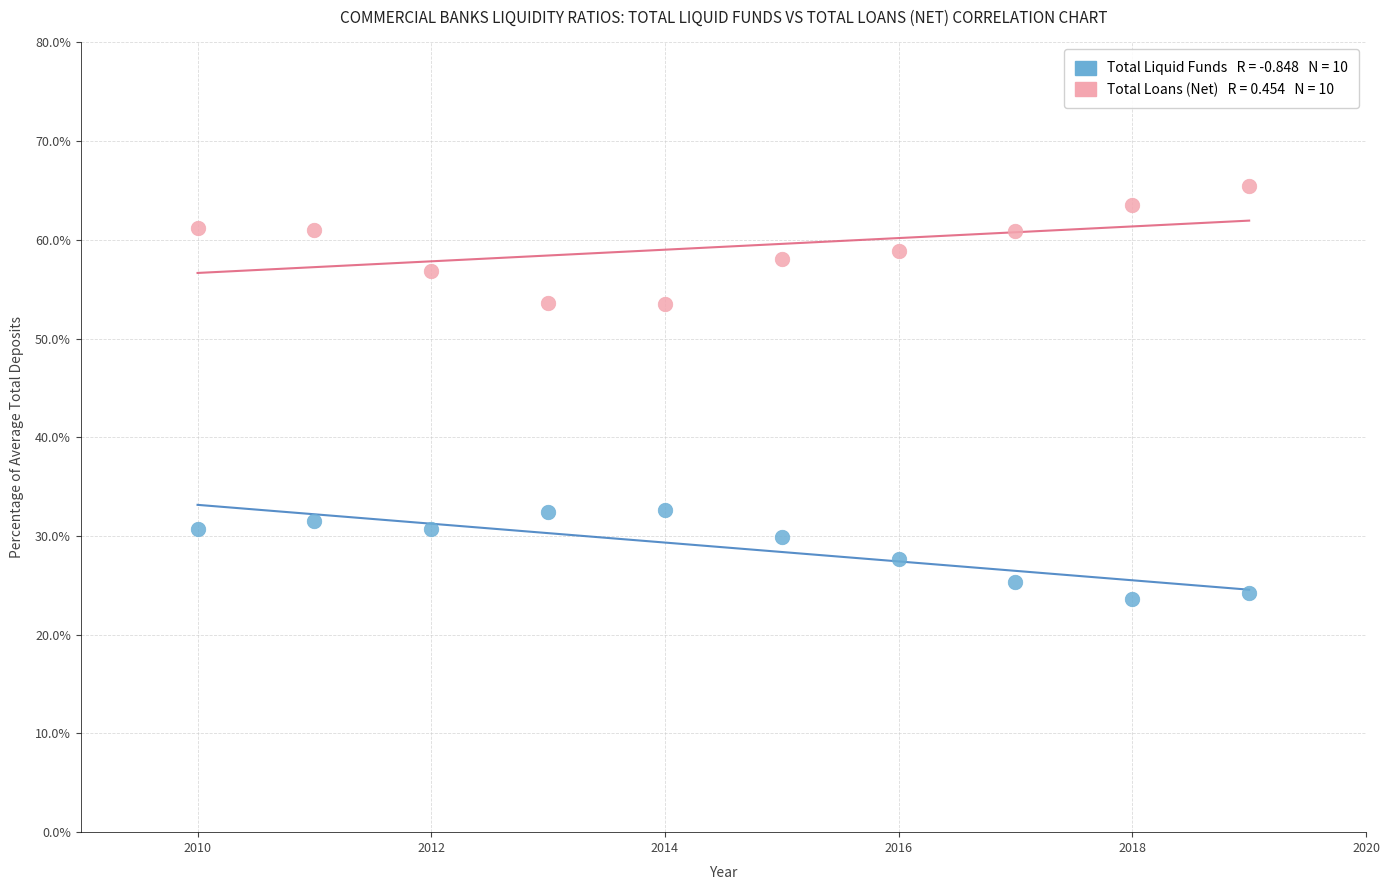

Across all data points, what is the range of X values (max minus min)?

9.0